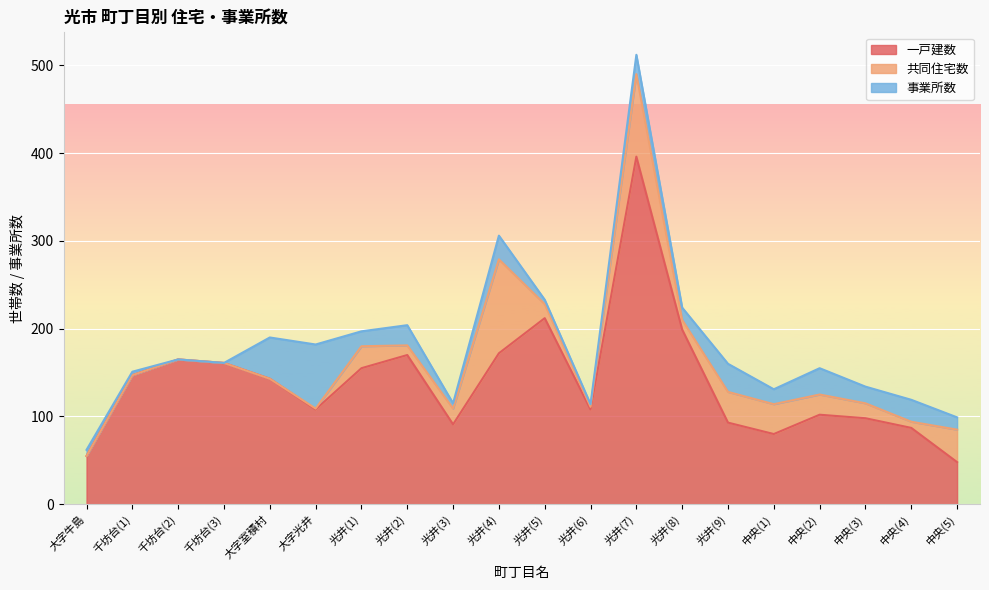

How many lines are shown in the chart?

3